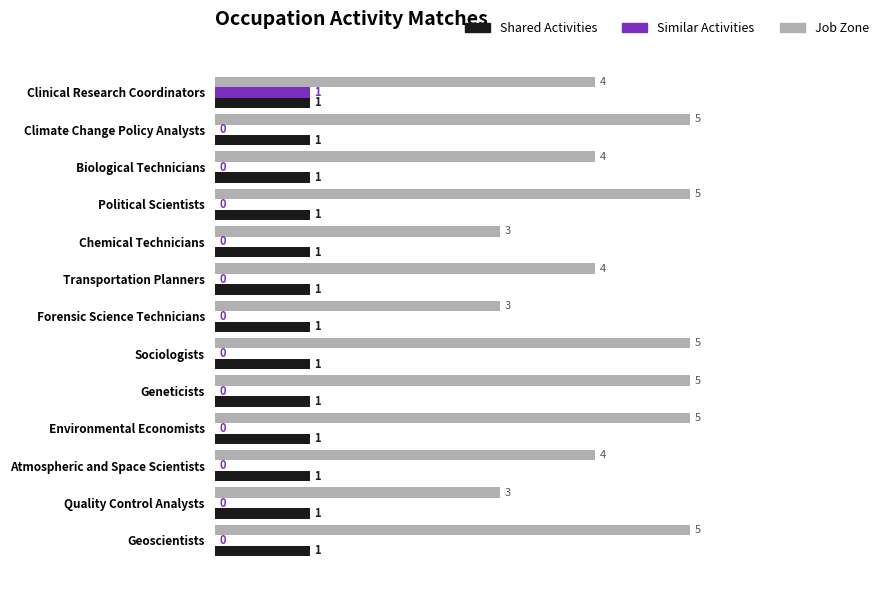

Count the Job Zone values in the range 4 to 5.

10